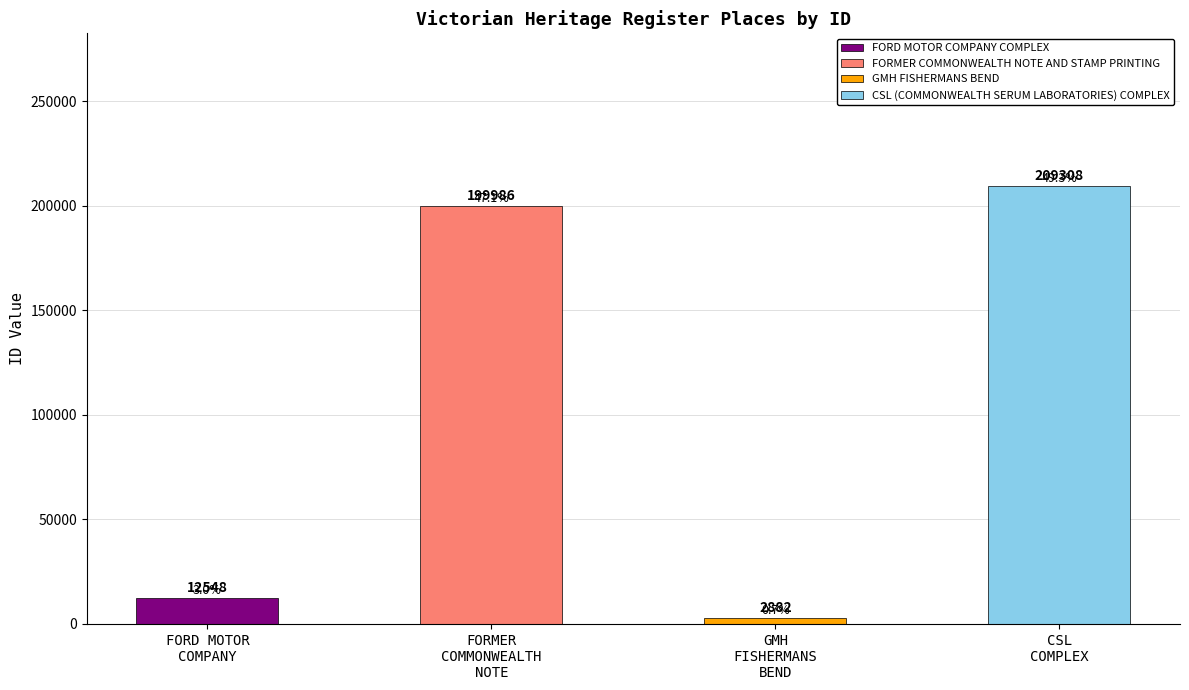

How many bars are there in total?

4